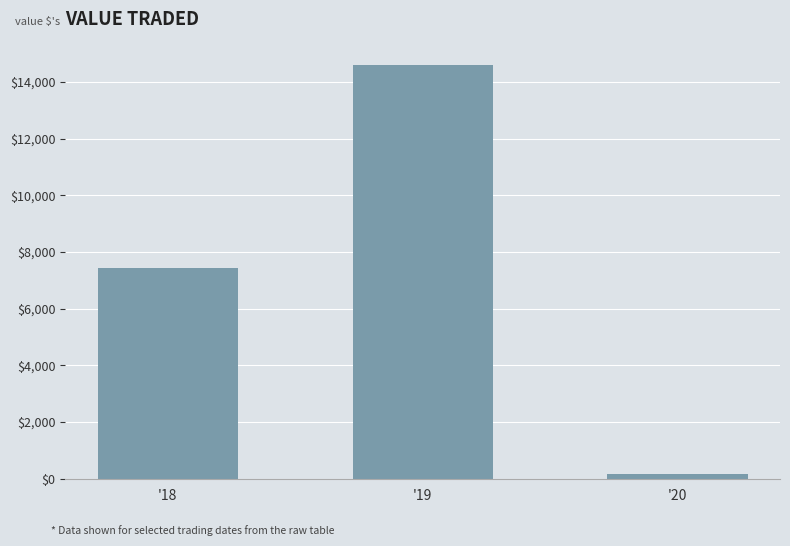

How many values are between 165 and 14591?

3